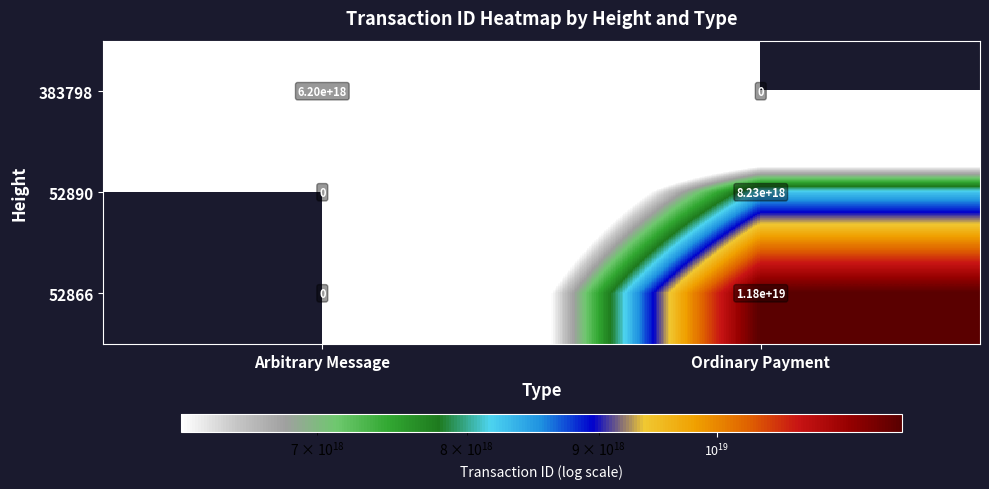

List the series in order of their peak value, highest first.

52866, 52890, 383798